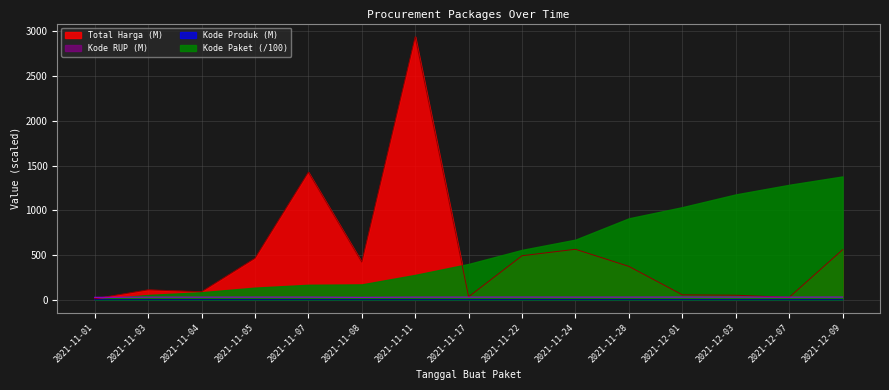

The value of Kode RUP at 2021-11-08 is 18.3. True or false?

False